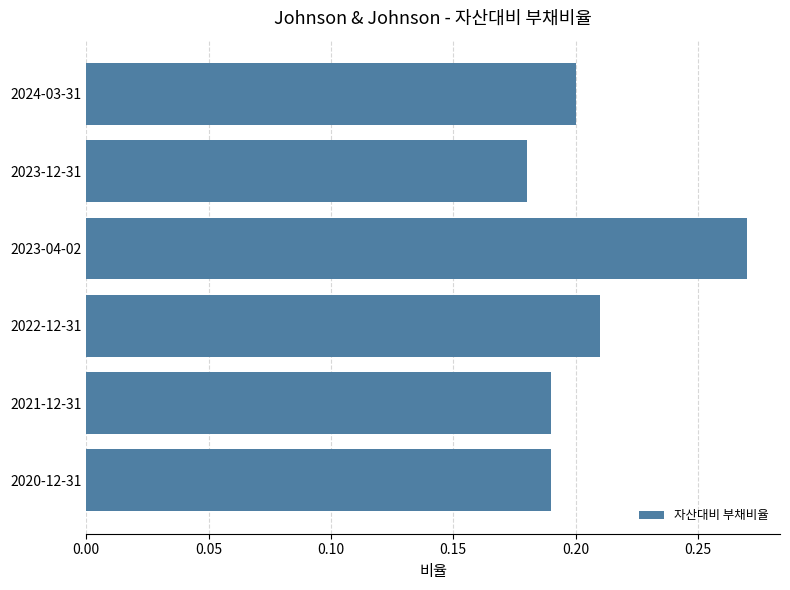

Which label corresponds to the smallest value in the chart?

2023-12-31